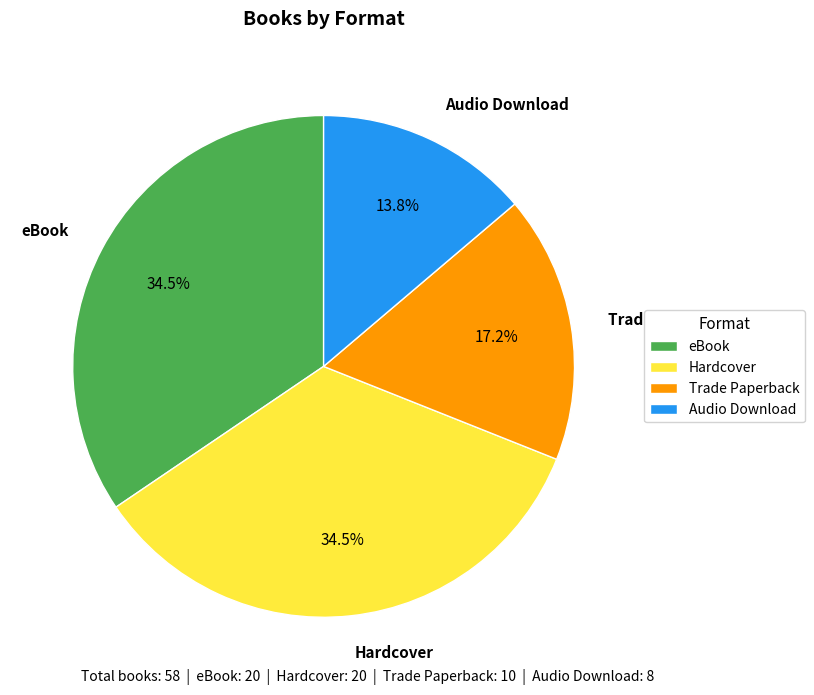

To the nearest percent, what portion does Trade Paperback represent?

17%